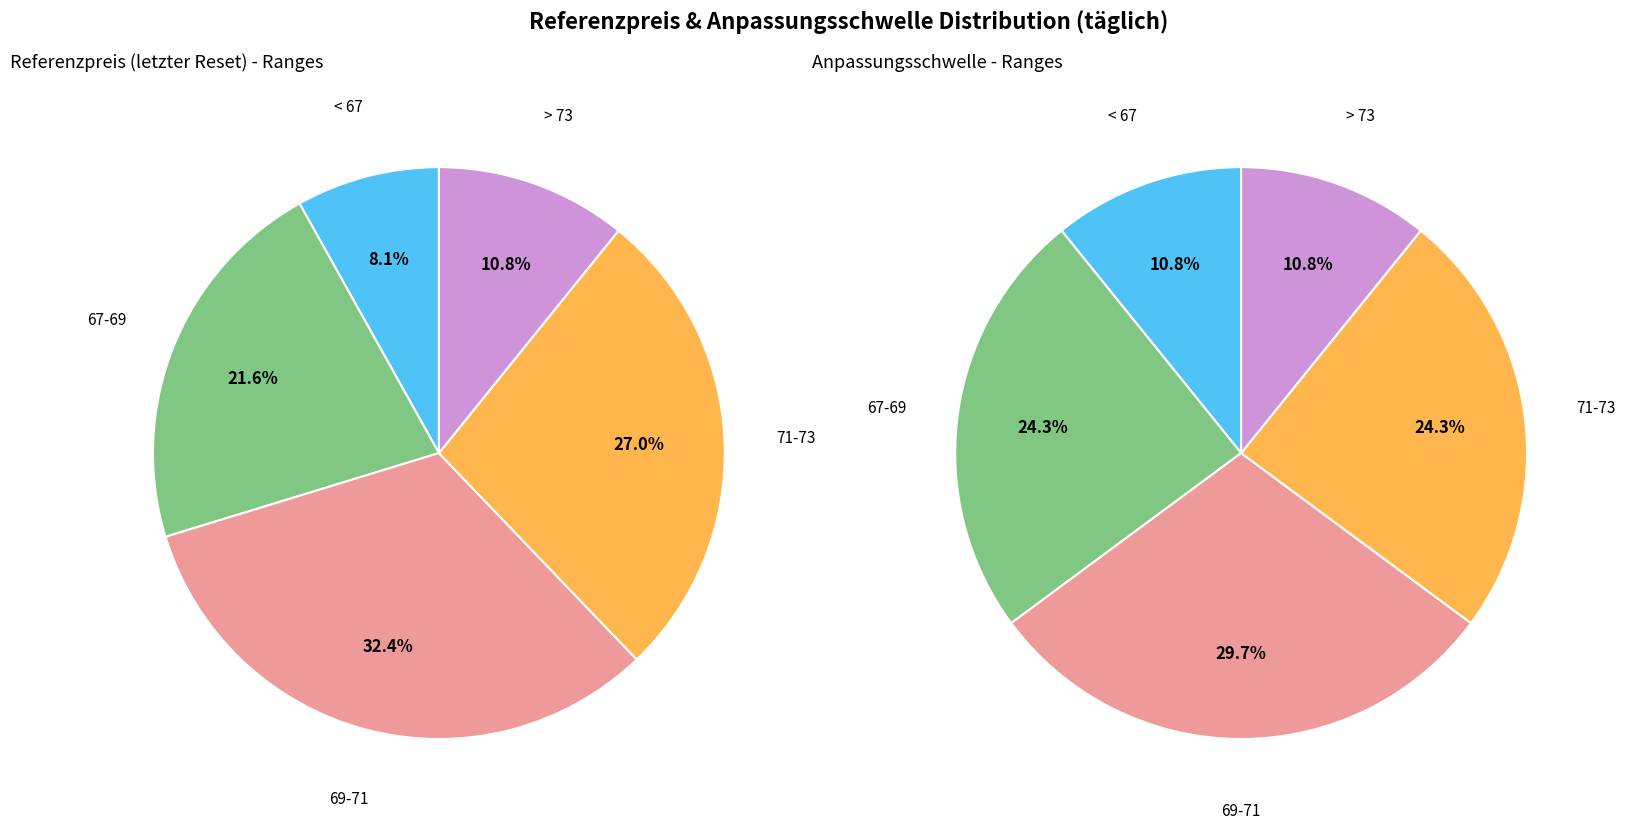

Is it true that 31 is 10% of the pie?

False